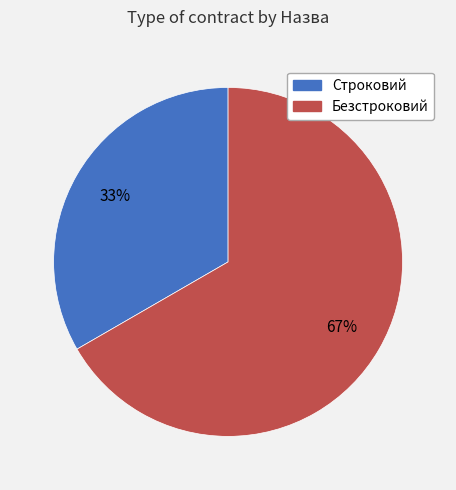

Which category has the smallest portion of the pie?

Строковий